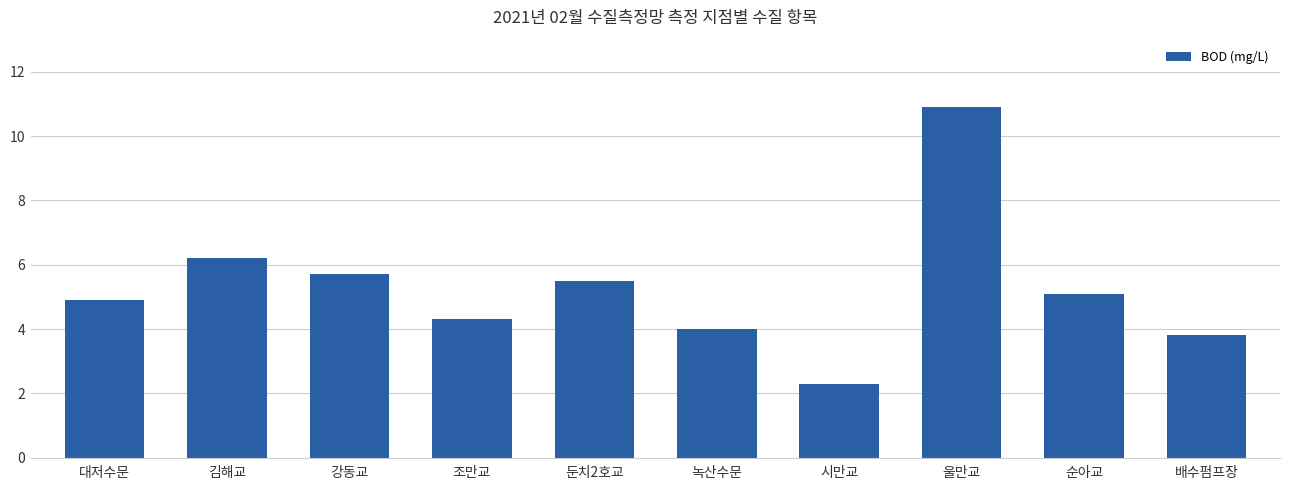

What value does the data have at 조만교?

4.3